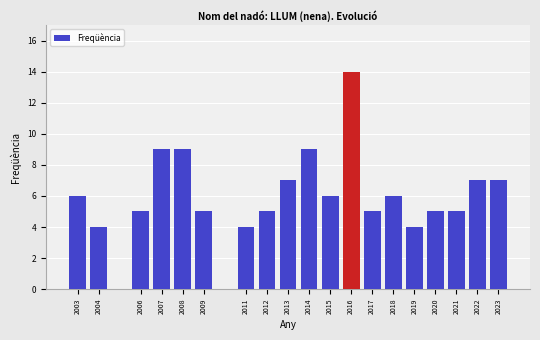

Reading left to right, list all the values displayed in this chart.

6	4	5	9	9	5	4	5	7	9	6	14	5	6	4	5	5	7	7